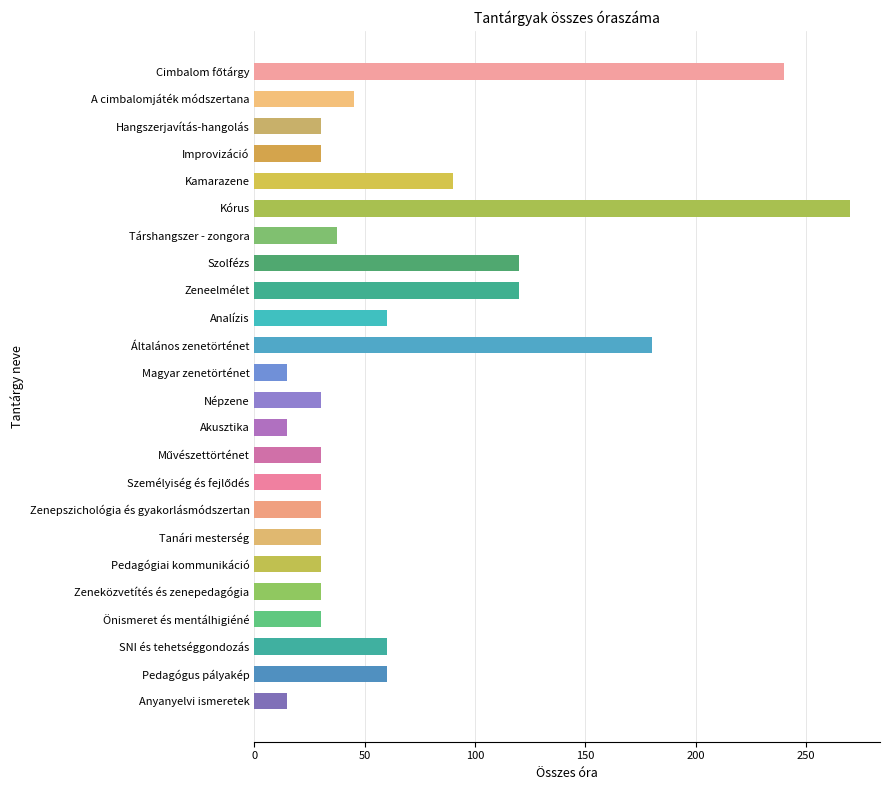

What is the label of the 5th bar from the top?

Kamarazene